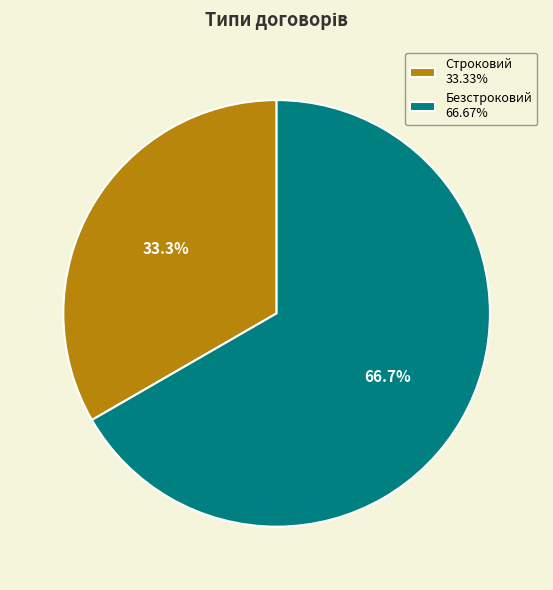

To the nearest percent, what portion does Строковий represent?

33%